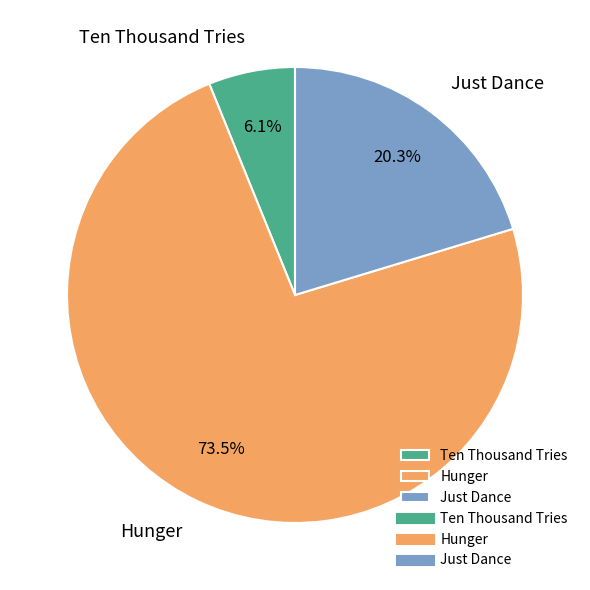

To the nearest percent, what portion does Ten Thousand Tries represent?

6%